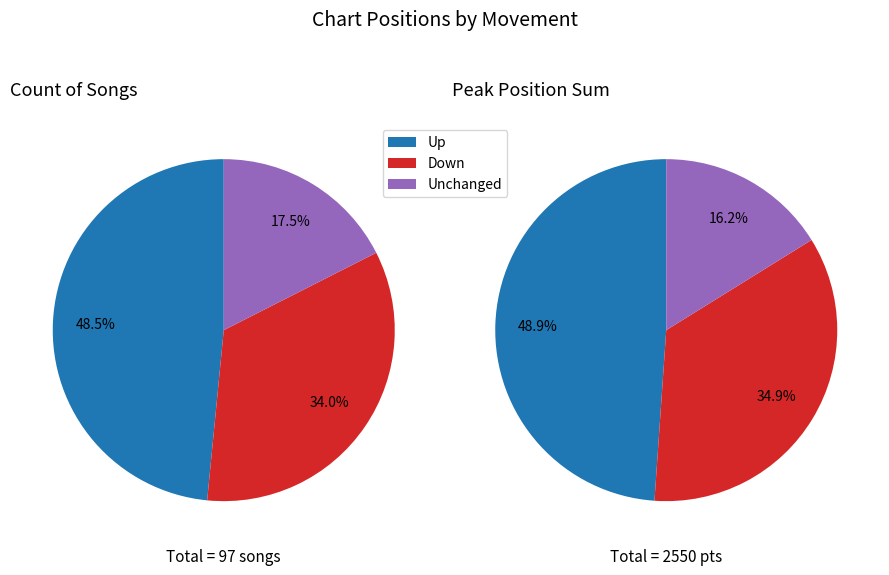

To the nearest percent, what is the difference between the largest and smallest slice percentages?

31%